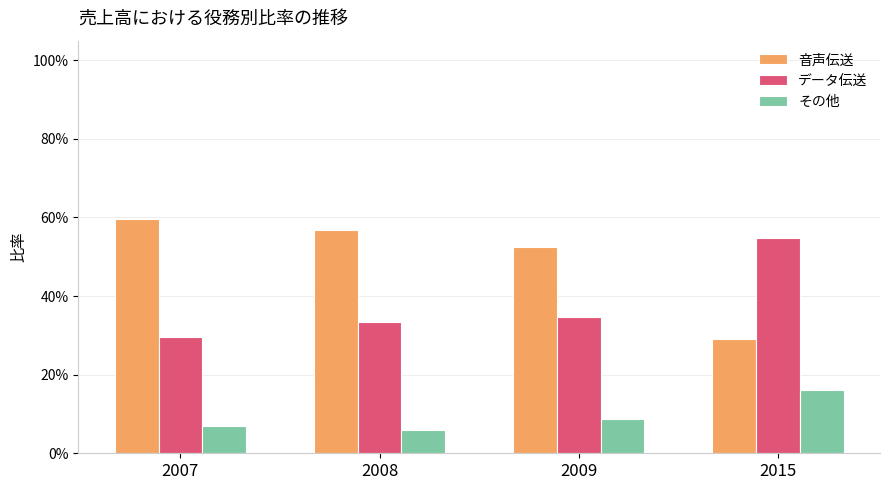

What is the sum of the 音声伝送 values at 2009 and 2008?

1.1